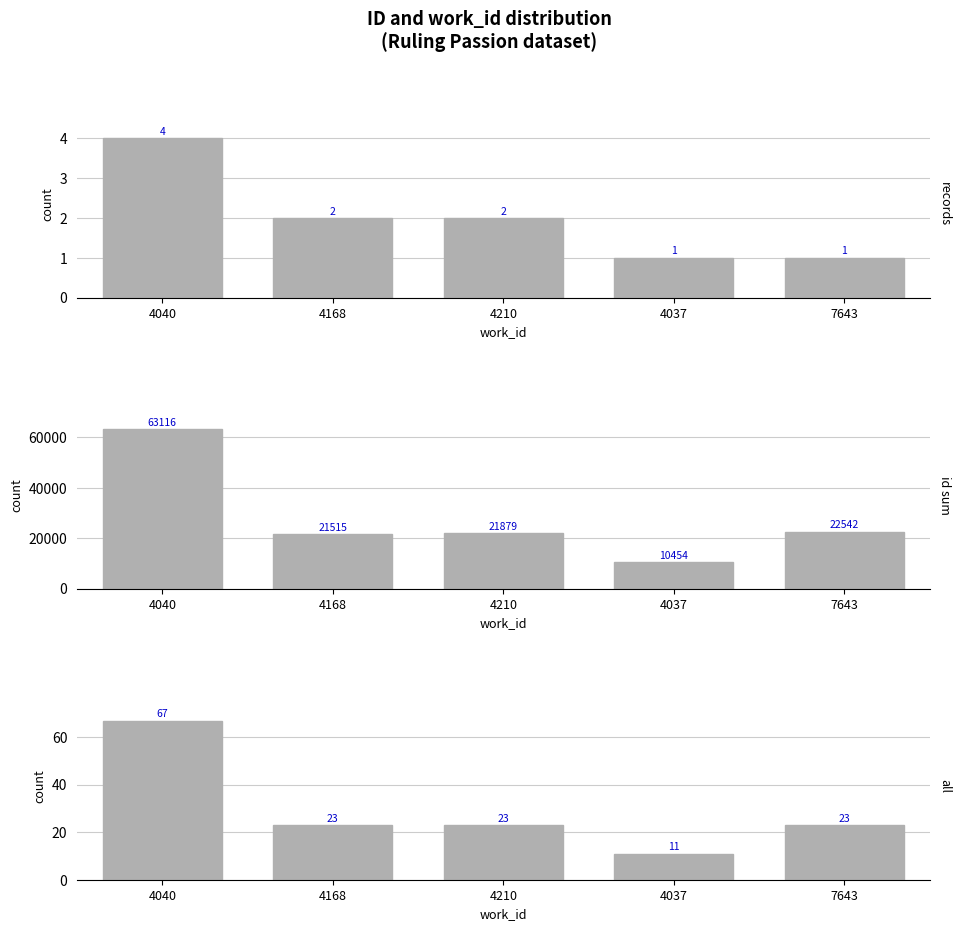

What is the total value across all series at 4168?

21540